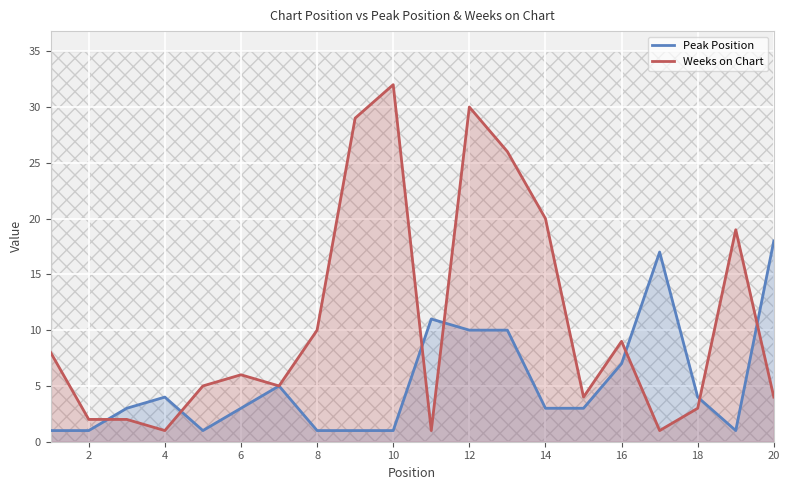

Which series has the largest total across all categories?

Weeks on Chart